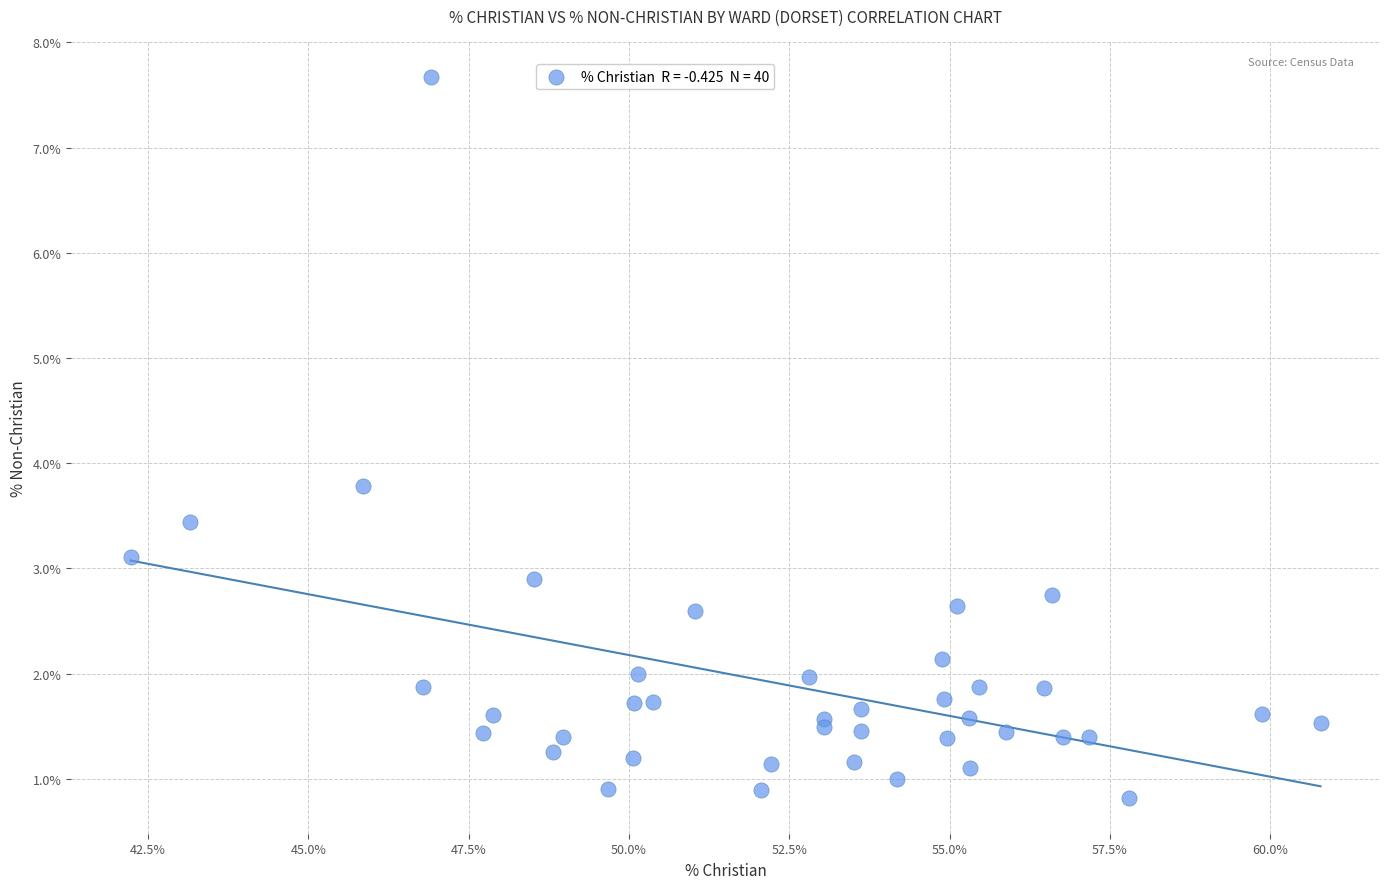

What Y value in the scatter plot is closest to 4?

3.8